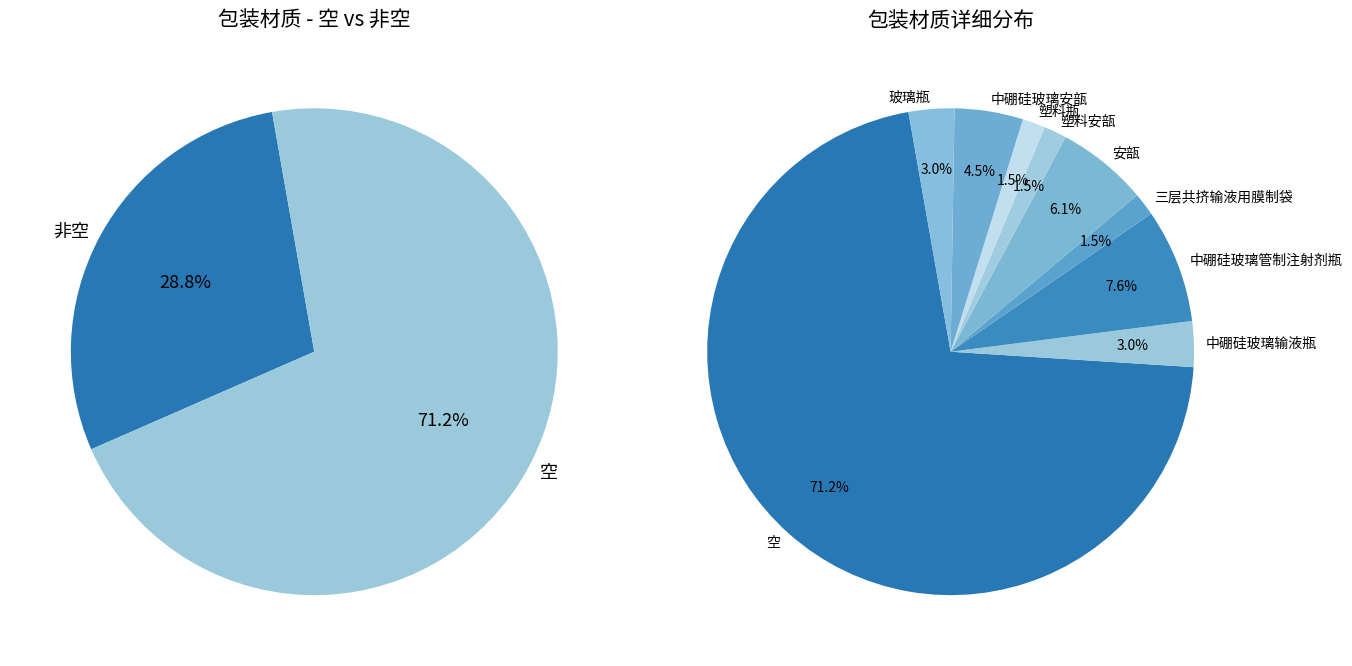

What is the smallest slice in the pie chart?

三层共挤输液用膜制袋